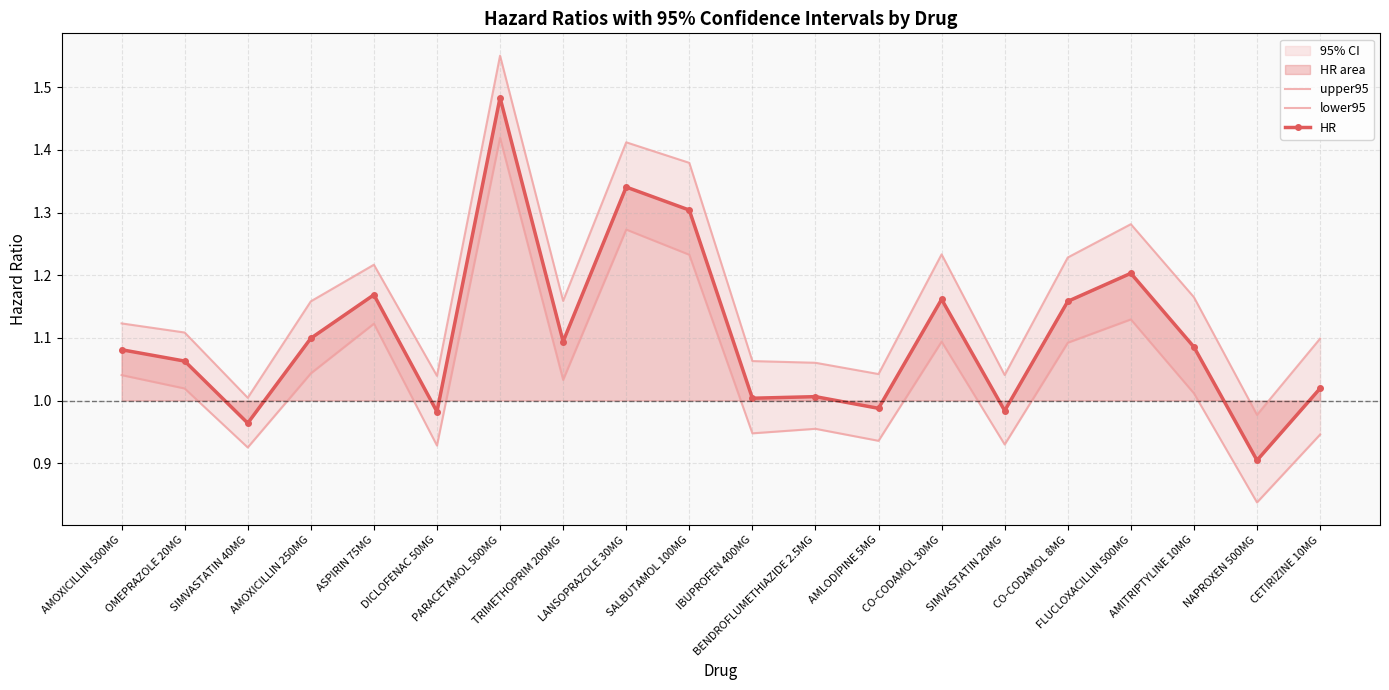

At how many categories does at least one series exceed 1?

19